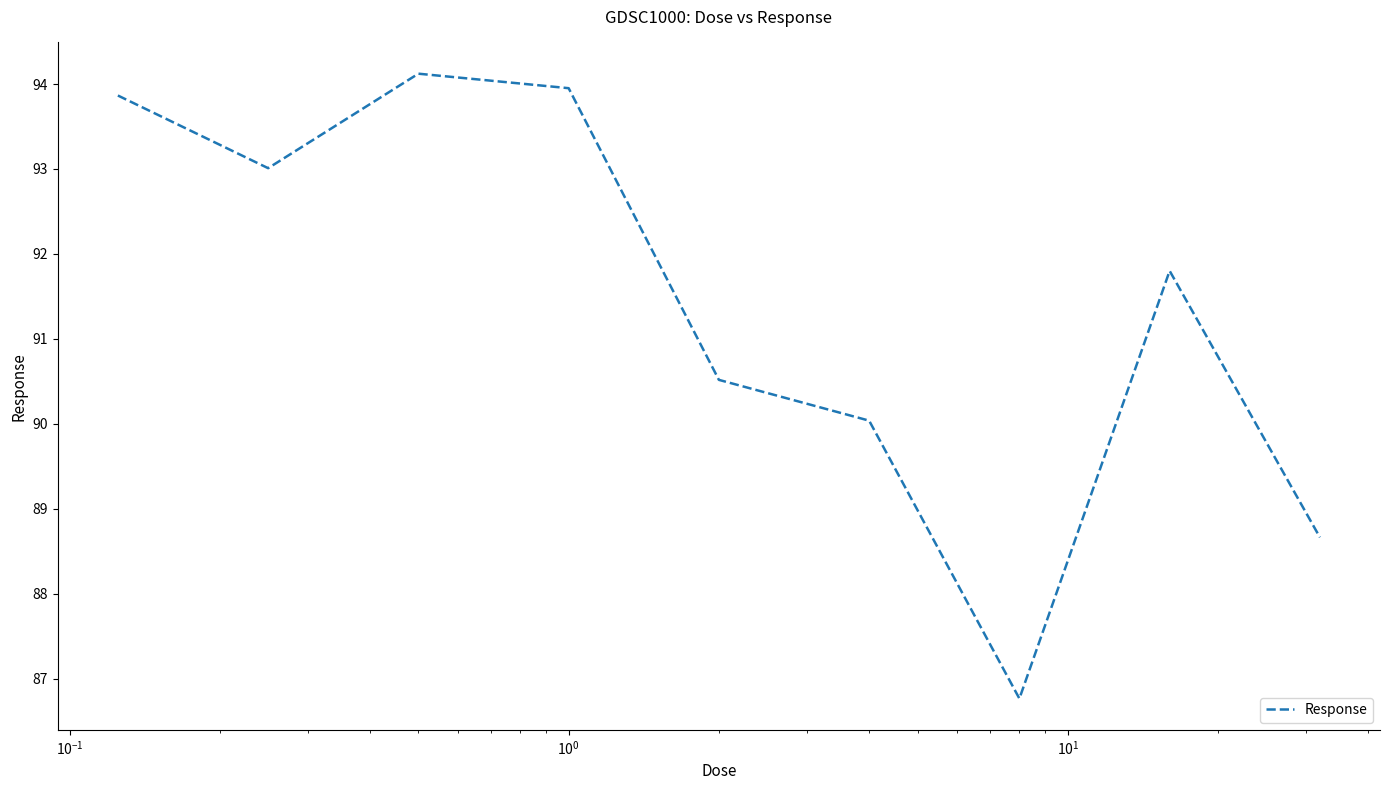

What is the minimum value shown in the chart?

86.8